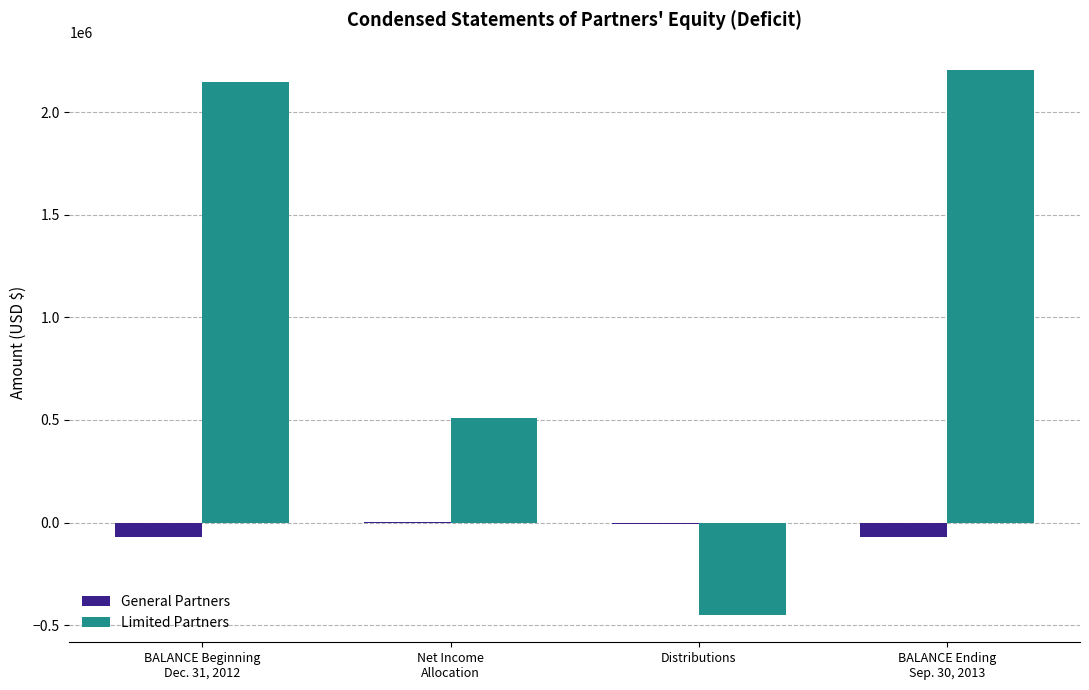

What is the sum of all General Partners values?

-136592